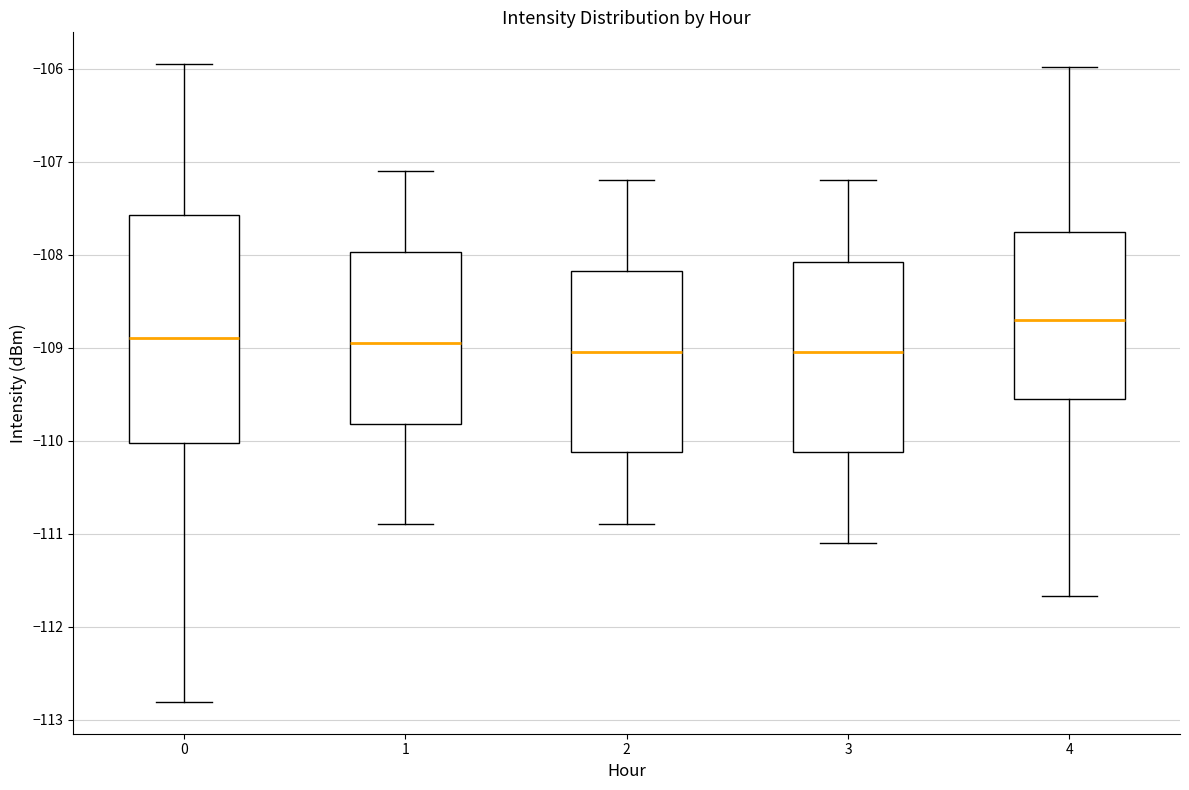

Where does the lower whisker of the box at x = 3 end on the y-axis? The values are not printed on the chart, so give them approximately, as read against the axis.

-111.1